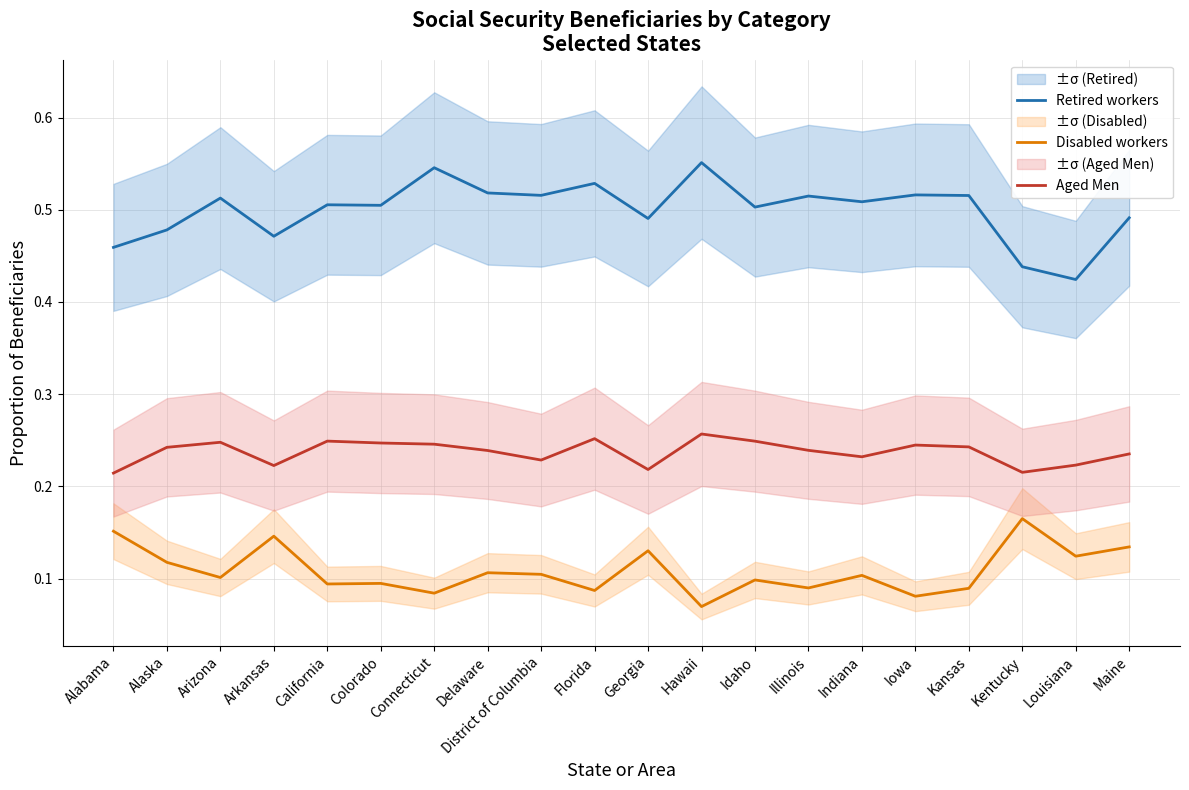

What value does the Aged Men series have at Idaho?

0.2